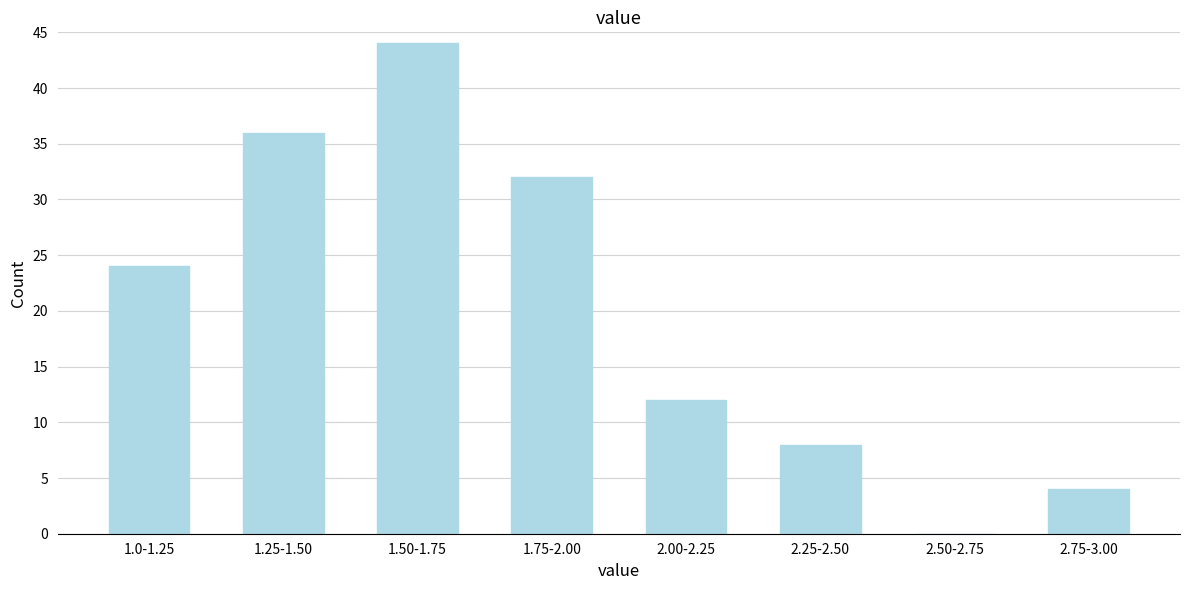

Reading left to right, extract all data points from this chart.

1.0-1.25=24	1.25-1.50=36	1.50-1.75=44	1.75-2.00=32	2.00-2.25=12	2.25-2.50=8	2.50-2.75=0	2.75-3.00=4